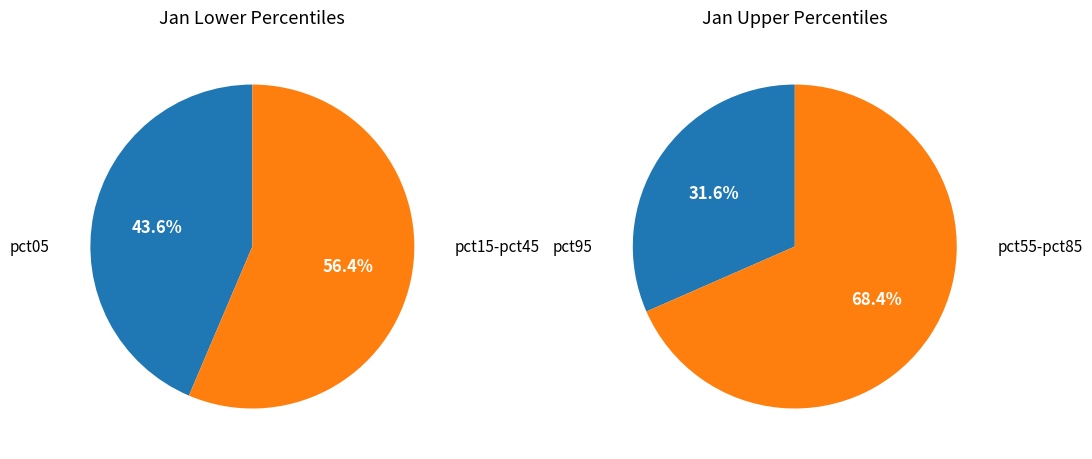

Is pct85 the majority of the pie?

No